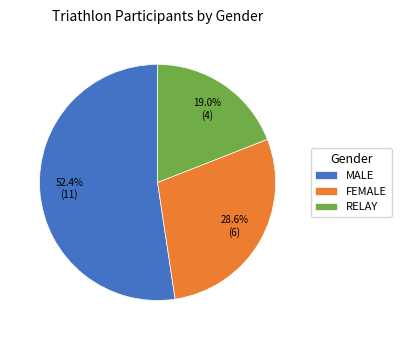

Is it true that FEMALE is 38% of the pie?

False